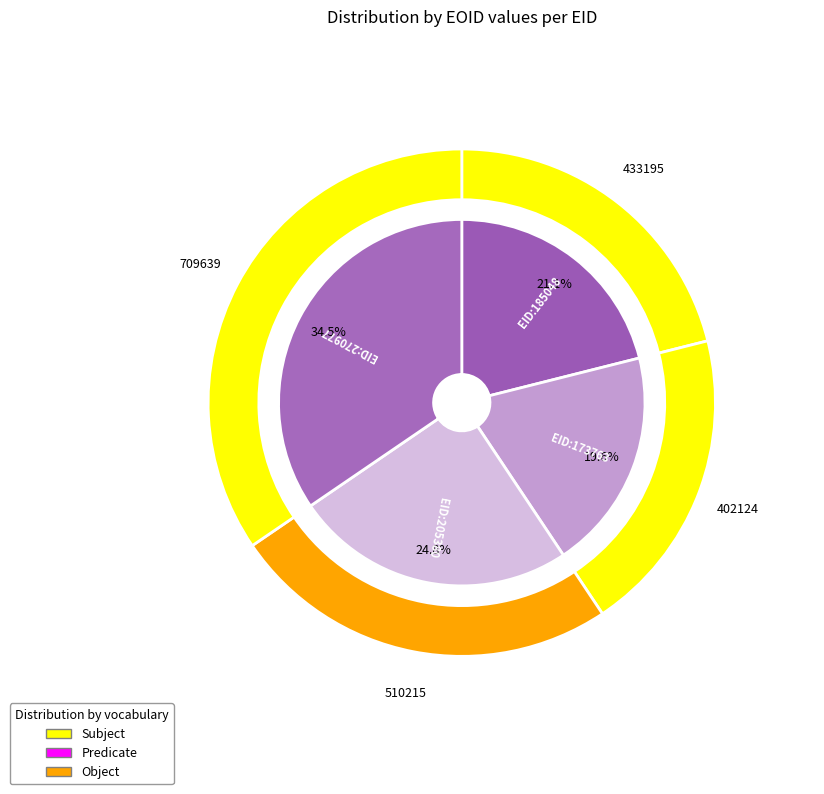

To the nearest percent, what portion does 270977 represent?

35%